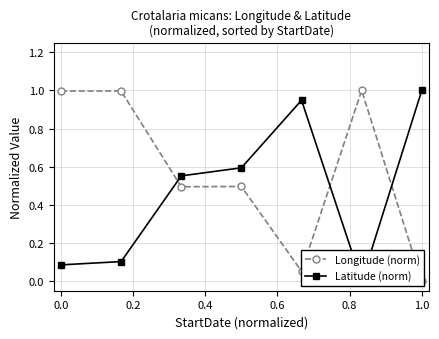

In Longitude (norm), how many points are higher than both neighbors (excluding endpoints)?

2